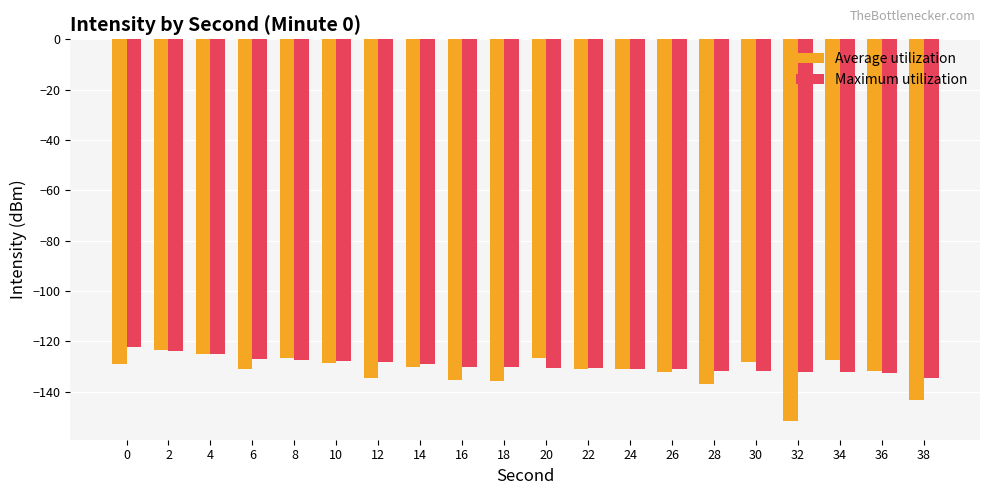

What is the difference between the highest and lowest values at 12?

6.0